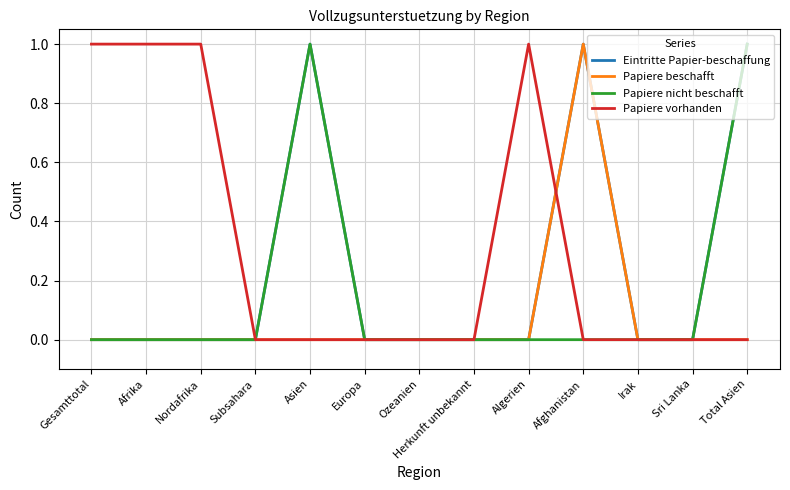

The Papiere beschafft series shows 1 at Asien. True or false?

False